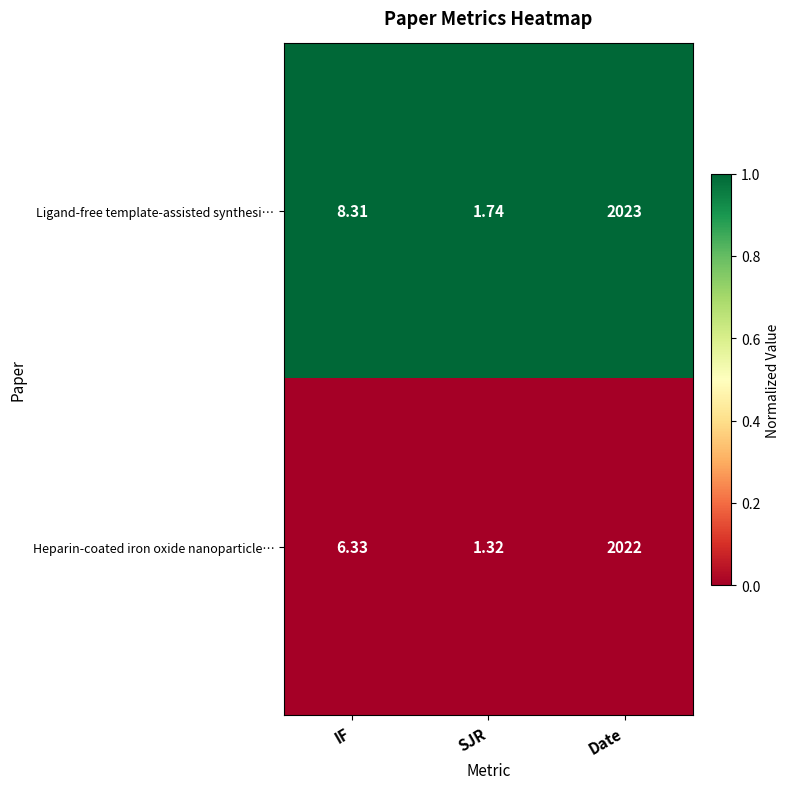

Which series has the widest spread of values?

Ligand-free template-assisted synthesi…